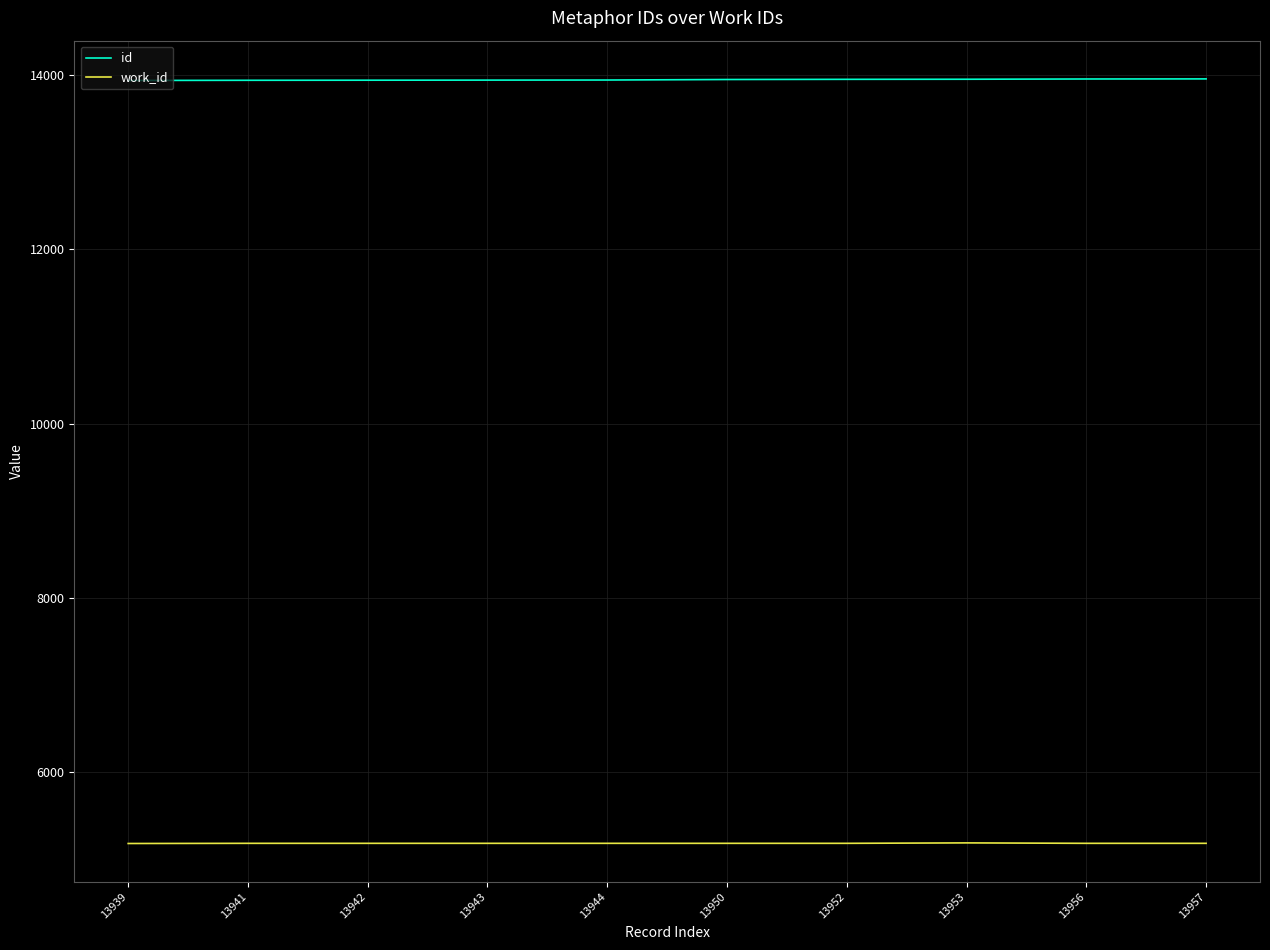

What is the smallest value displayed?

5182